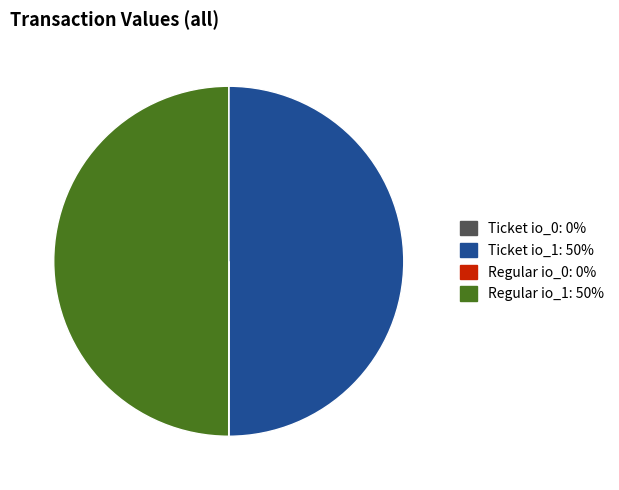

True or false: Regular io_1 accounts for 42% of the total.

False